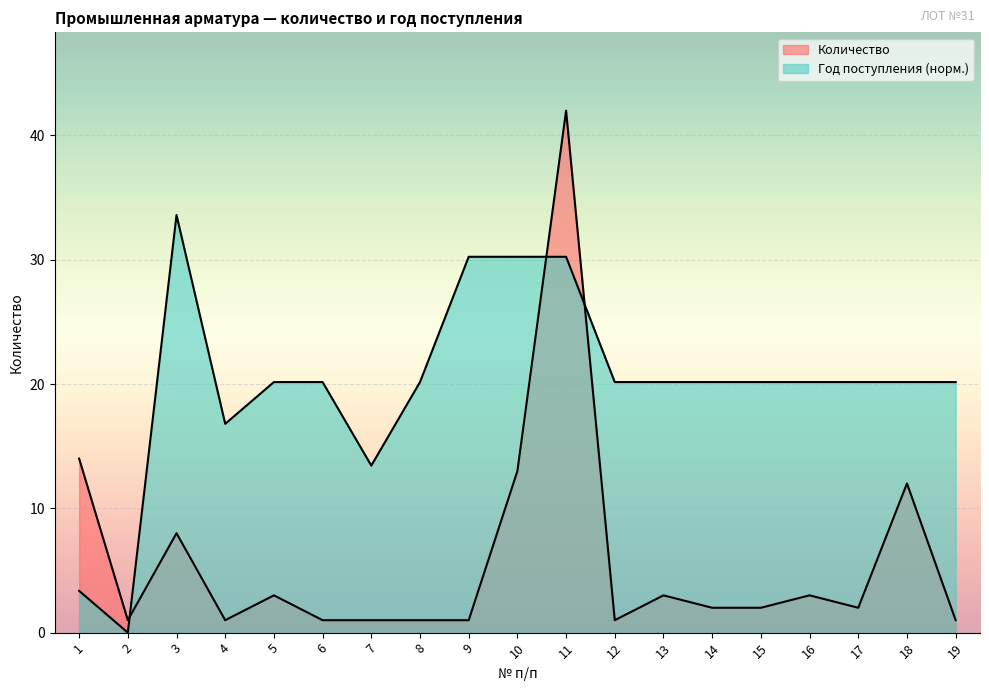

Reading right to left, what are all the values shown in this chart?

Количество: 1.0	12.0	2.0	3.0	2.0	2.0	3.0	1.0	42.0	13.0	1.0	1.0	1.0	1.0	3.0	1.0	8.0	1.0	14.0
Год поступления: 20.2	20.2	20.2	20.2	20.2	20.2	20.2	20.2	30.2	30.2	30.2	20.2	13.4	20.2	20.2	16.8	33.6	0.0	3.4